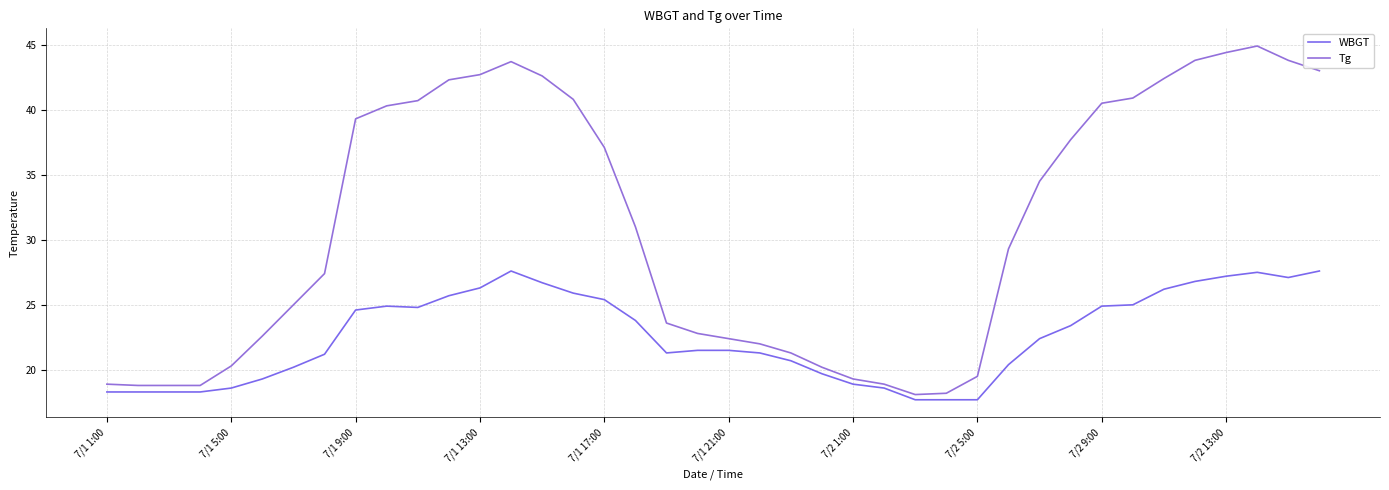

Reading left to right, extract all data points from this chart.

WBGT: 18.3	18.3	18.3	18.3	18.6	19.3	20.2	21.2	24.6	24.9	24.8	25.7	26.3	27.6	26.7	25.9	25.4	23.8	21.3	21.5	21.5	21.3	20.7	19.7	18.9	18.6	17.7	17.7	17.7	20.4	22.4	23.4	24.9	25.0	26.2	26.8	27.2	27.5	27.1	27.6
Tg: 18.9	18.8	18.8	18.8	20.3	22.6	25.0	27.4	39.3	40.3	40.7	42.3	42.7	43.7	42.6	40.8	37.1	31.0	23.6	22.8	22.4	22.0	21.3	20.2	19.3	18.9	18.1	18.2	19.5	29.3	34.5	37.7	40.5	40.9	42.4	43.8	44.4	44.9	43.8	43.0